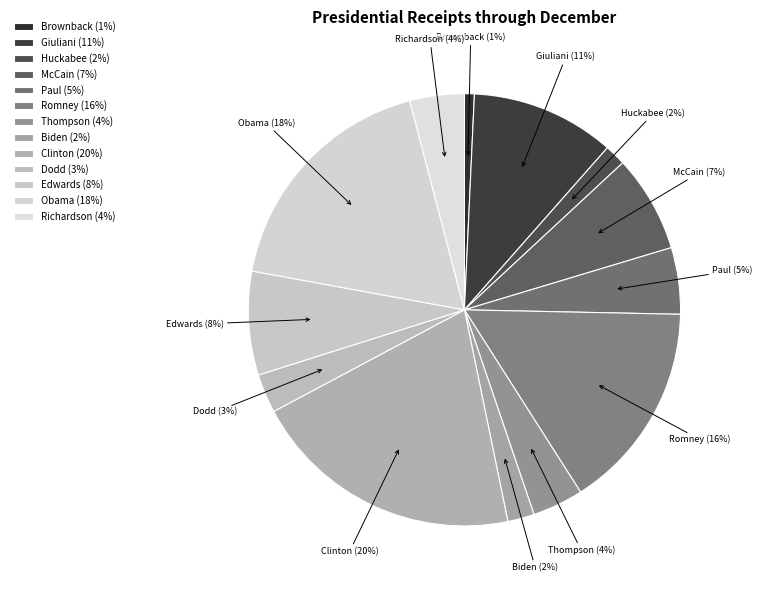

Which category has the biggest portion of the pie?

Clinton, Hillary Rodham